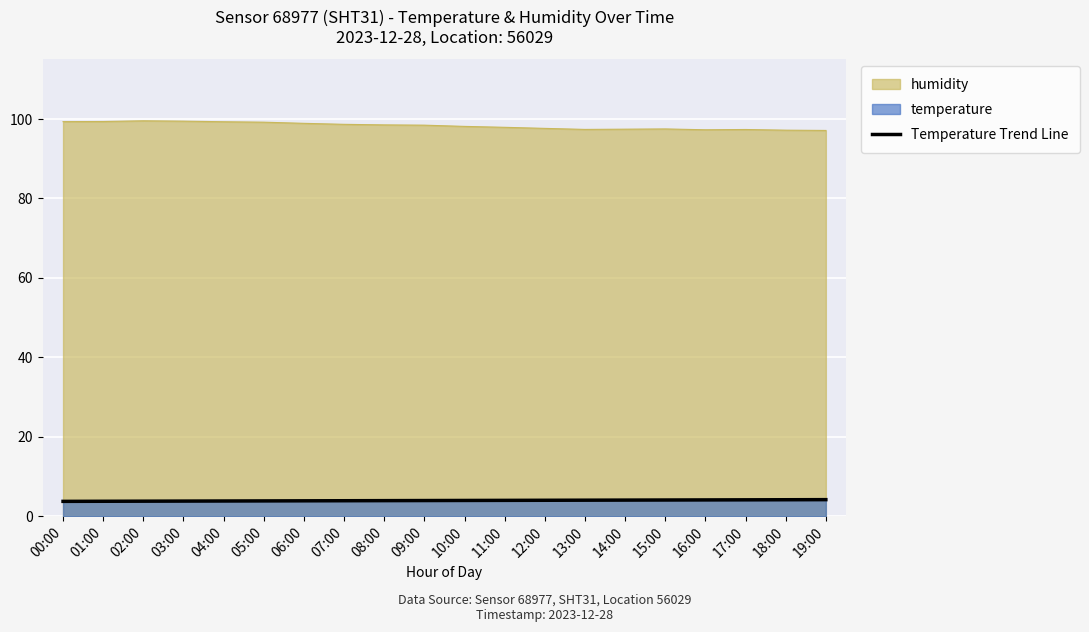

Reading left to right, list all the values displayed in this chart.

3.7	3.8	3.8	3.8	3.8	3.8	3.9	3.9	3.9	3.9	4.0	4.0	4.0	4.0	4.0	4.1	4.1	4.1	4.1	4.2